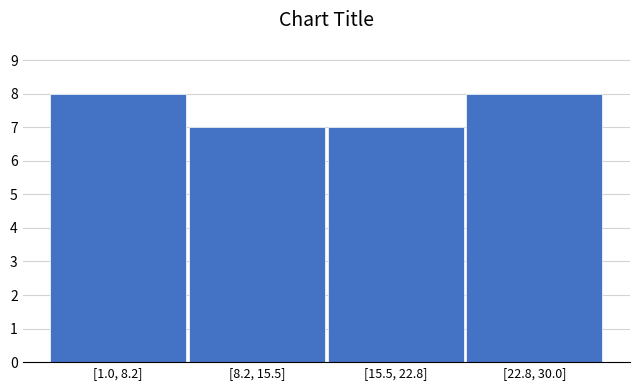

Reading left to right, list all the values displayed in this chart.

[1.0, 8.2]=8	[8.2, 15.5]=7	[15.5, 22.8]=7	[22.8, 30.0]=8